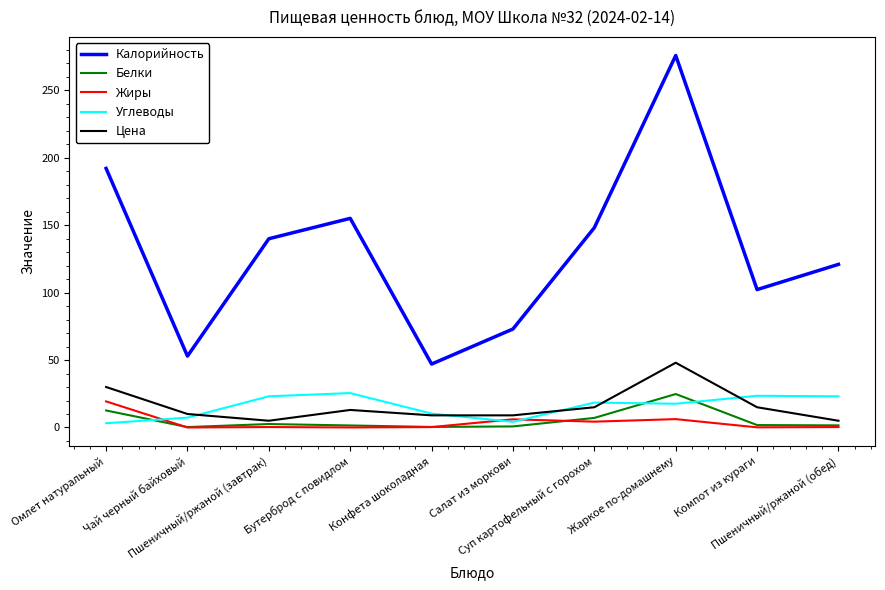

True or false: Белки and Цена cross at least once.

False